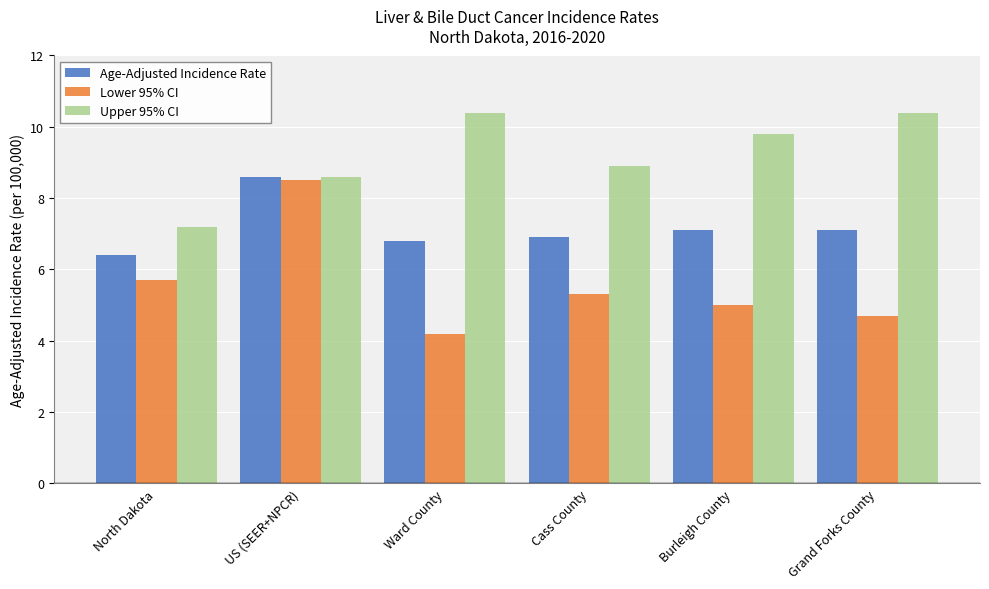

What is the total value across all series at Grand Forks County?

22.2